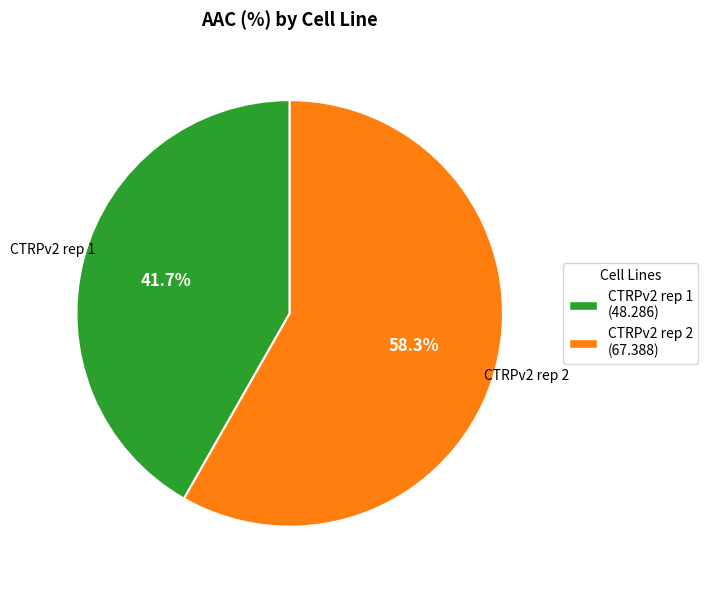

Which category has the smallest portion of the pie?

CTRPv2 rep 1